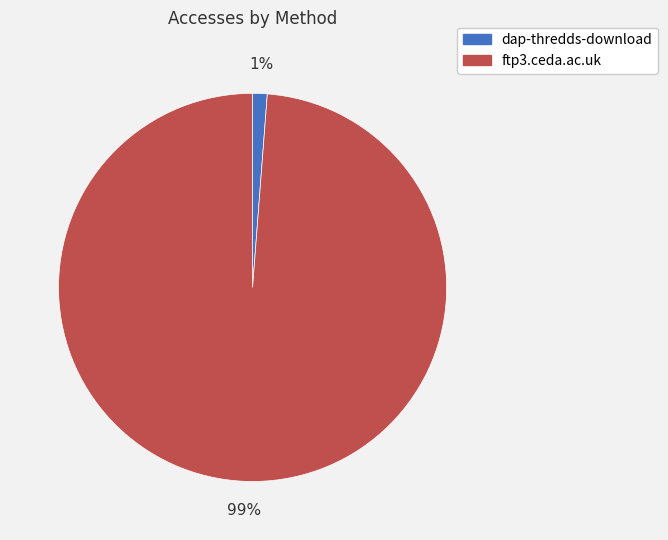

Combined, do ftp3.ceda.ac.uk and dap-thredds-download account for over 50%?

Yes